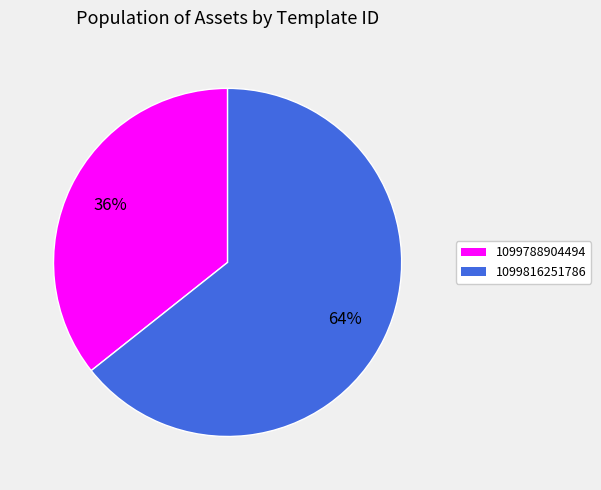

Do 1099788904494 and 1099816251786 together represent more than half of the pie?

Yes